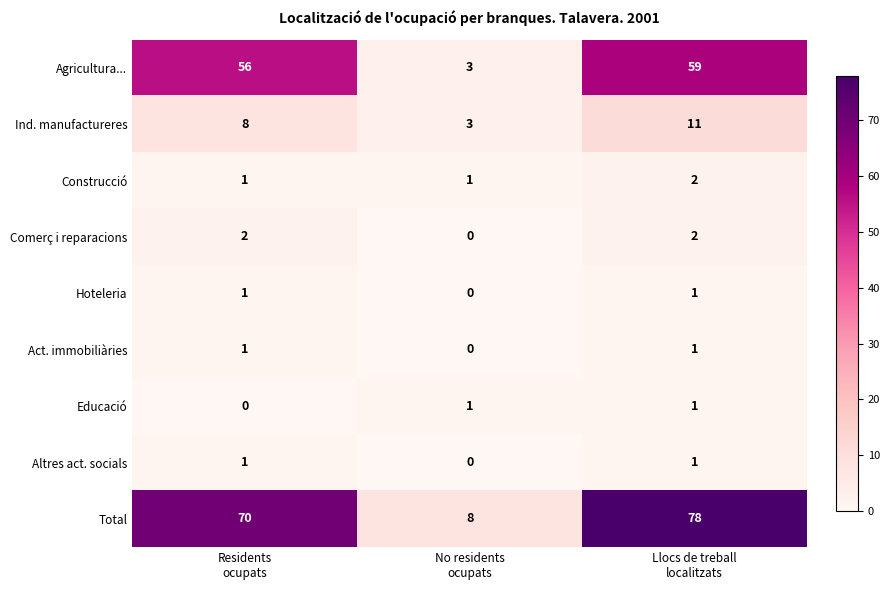

Count the number of data series in this chart.

9